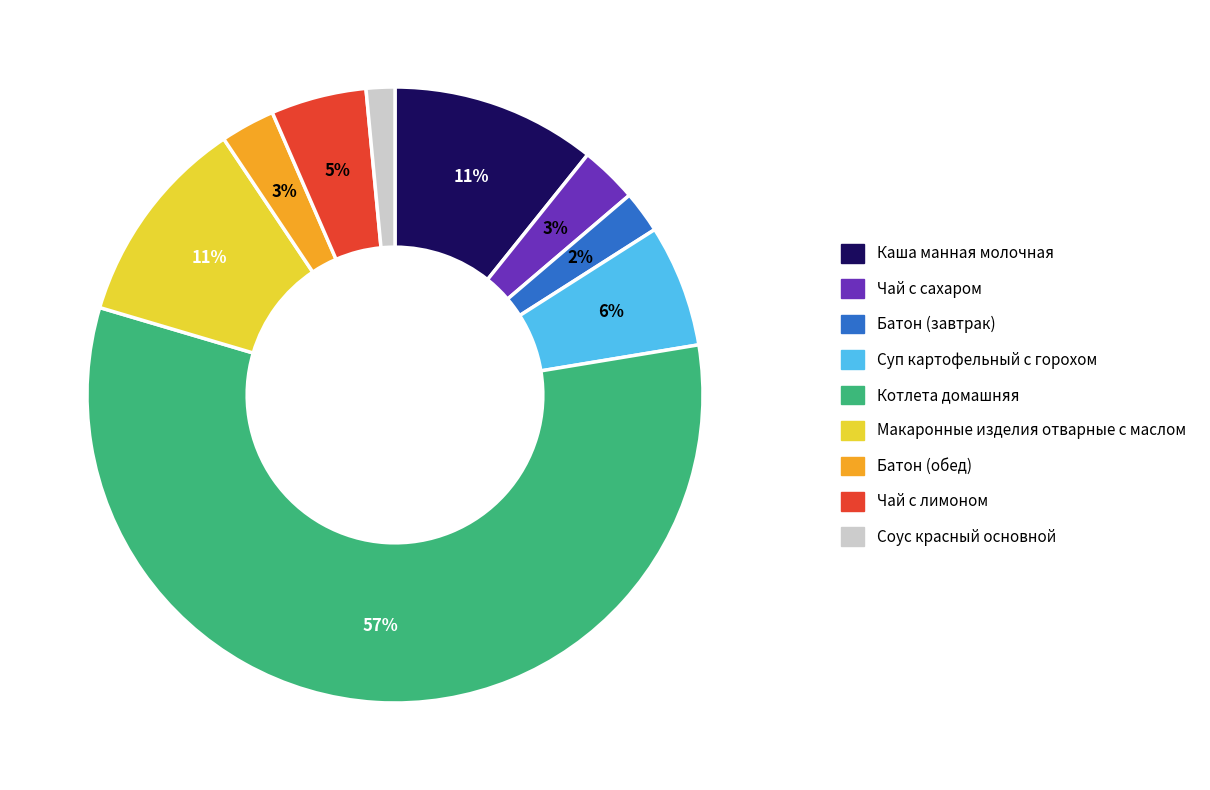

Count the number of slices in the pie.

9